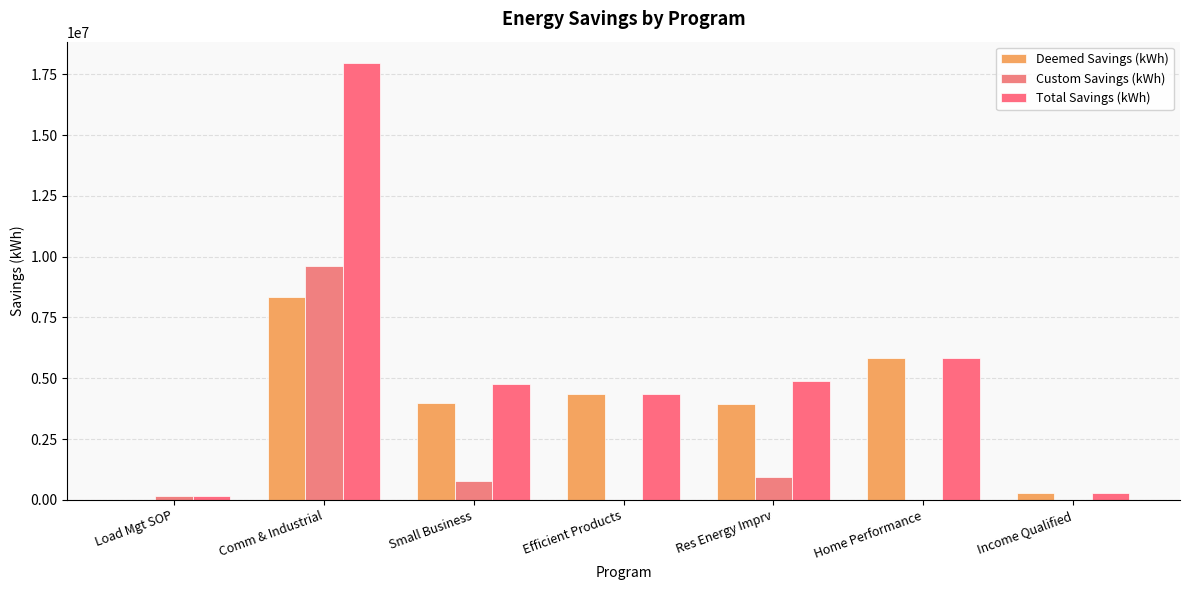

The Total Savings (kWh) series shows 137981.0 at Load Mgt SOP. True or false?

True